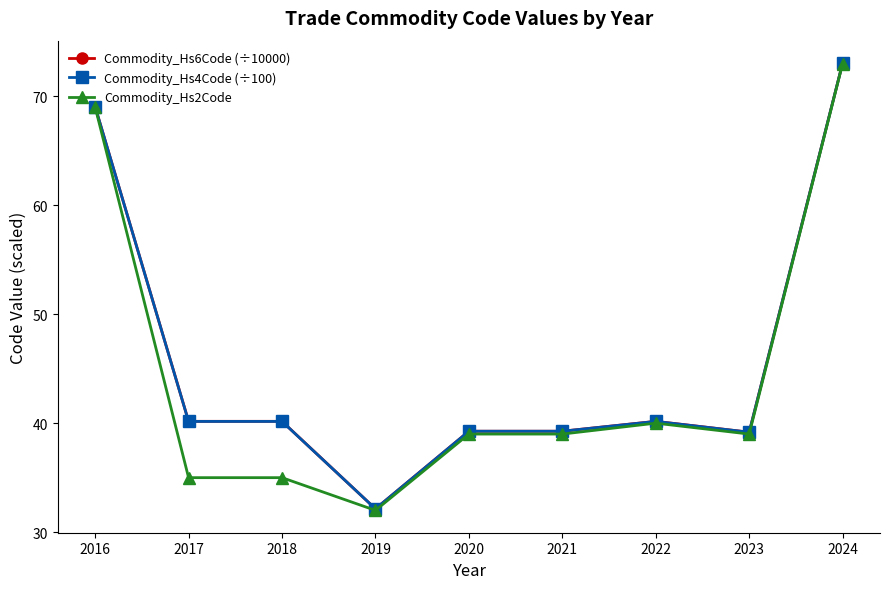

At which category is the sum across all series the highest?

2024